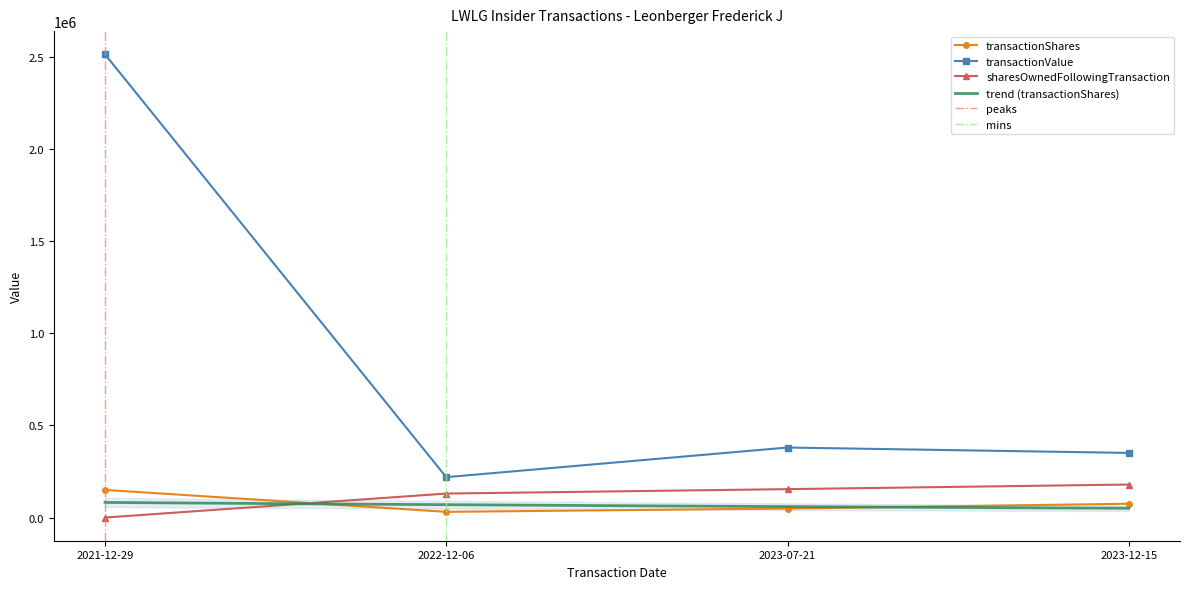

What value does the transactionPricePerShare series have at 2022-12-06, to the nearest 50?

130200